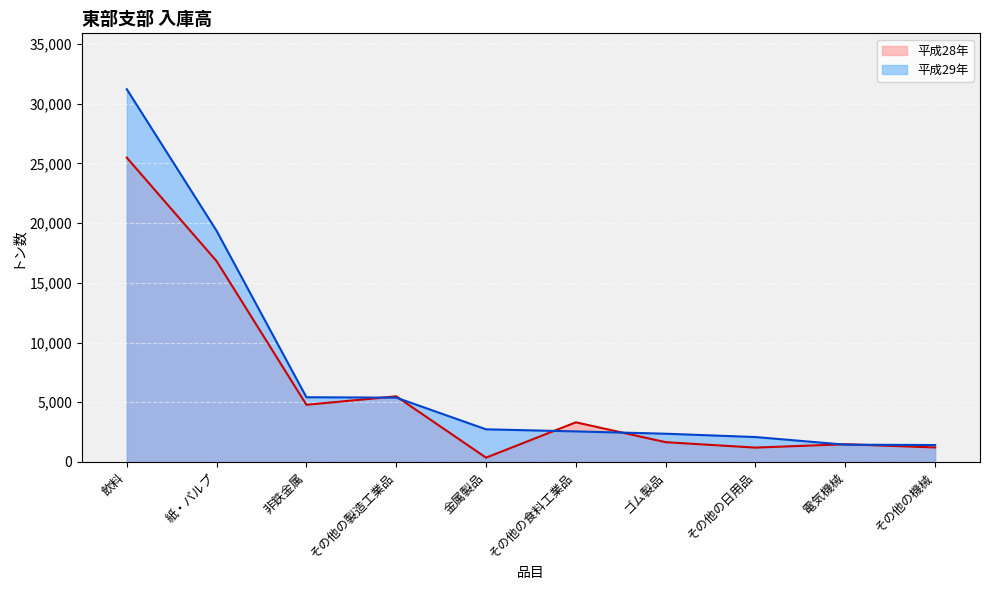

What is the label of the 1st point from the right?

その他の機械